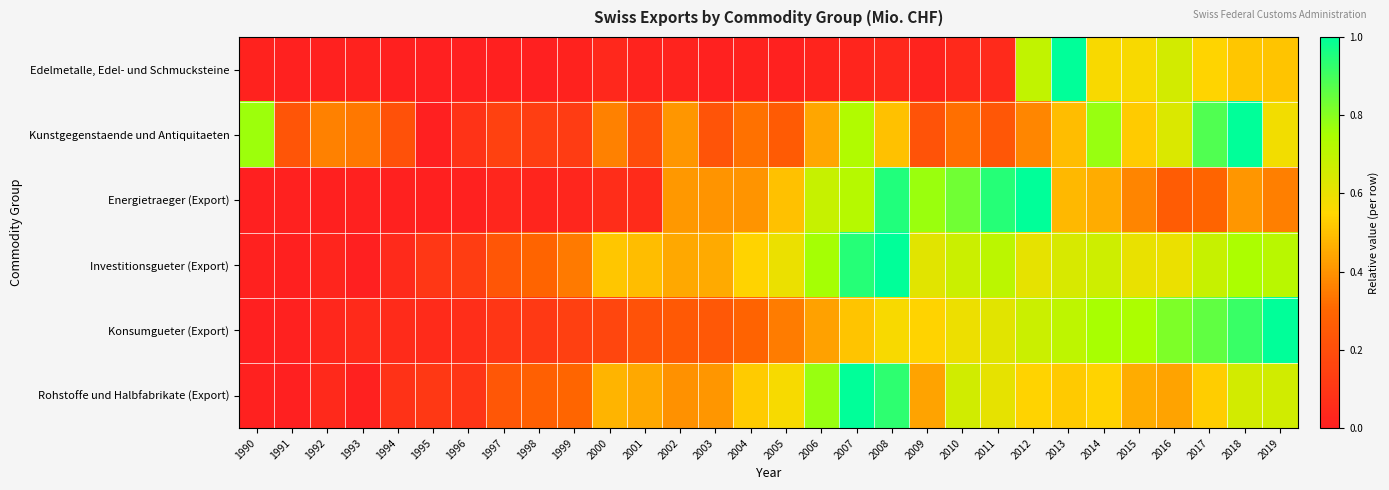

At 1991, list the series in order from smallest to largest.

Rohstoffe und Halbfabrikate (Export), Investitionsgueter (Export), Edelmetalle, Edel- und Schmucksteine, Energietraeger (Export), Konsumgueter (Export), Kunstgegenstaende und Antiquitaeten